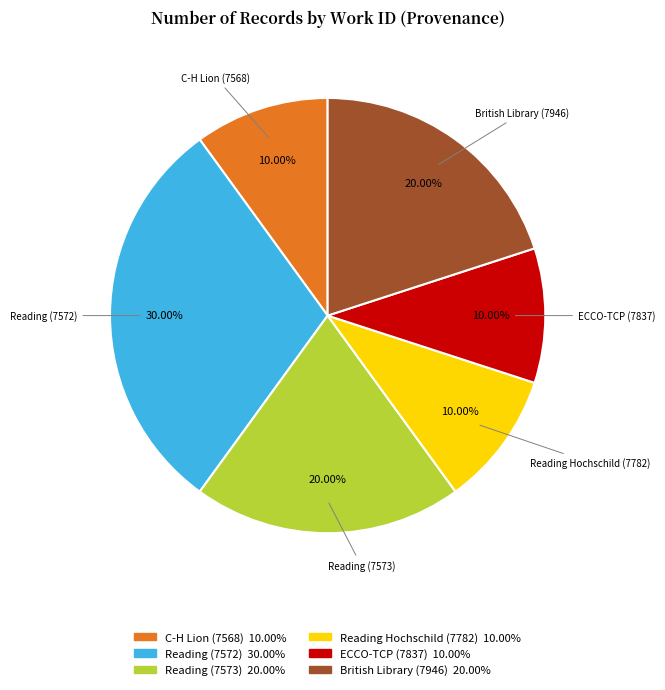

Does any single category account for the majority?

No